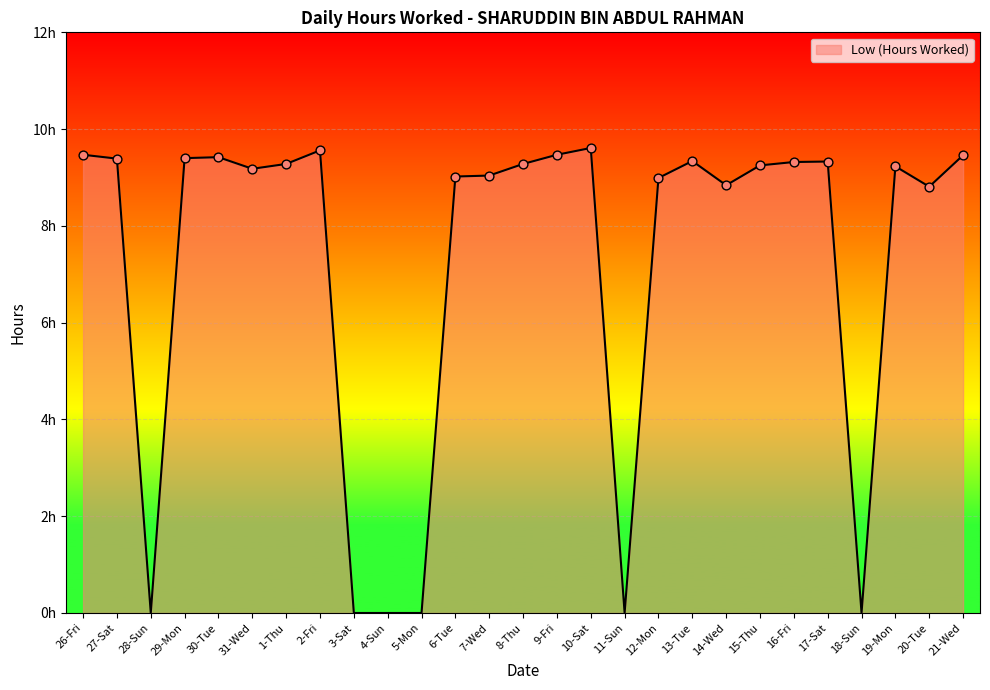

Approximately how many times larger is the value at 30-Tue compared to 15-Thu?

1.0